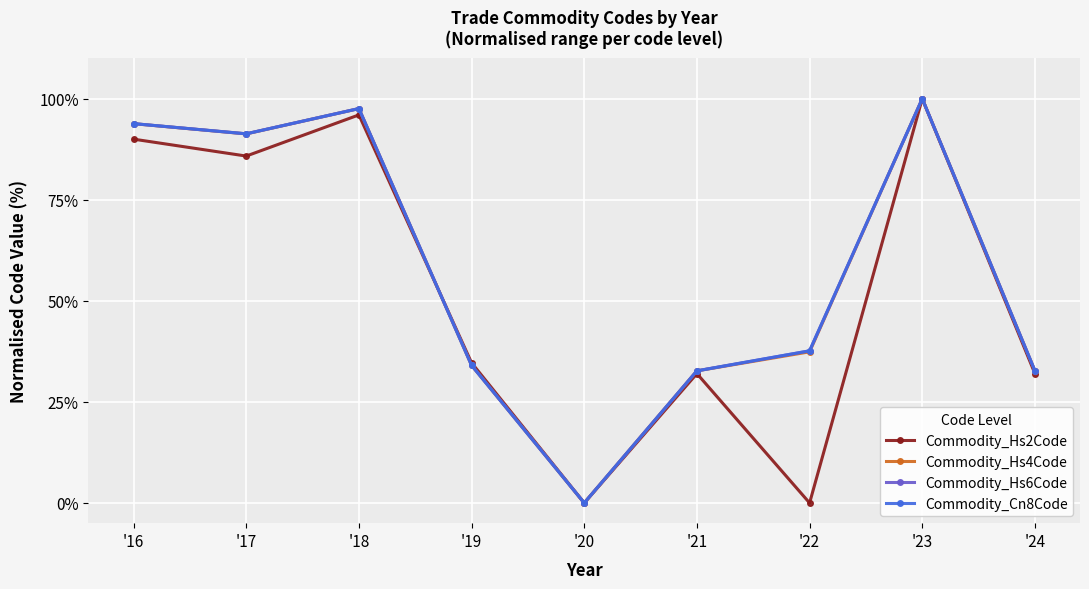

What is the difference between the highest and lowest values at '22?

37.6